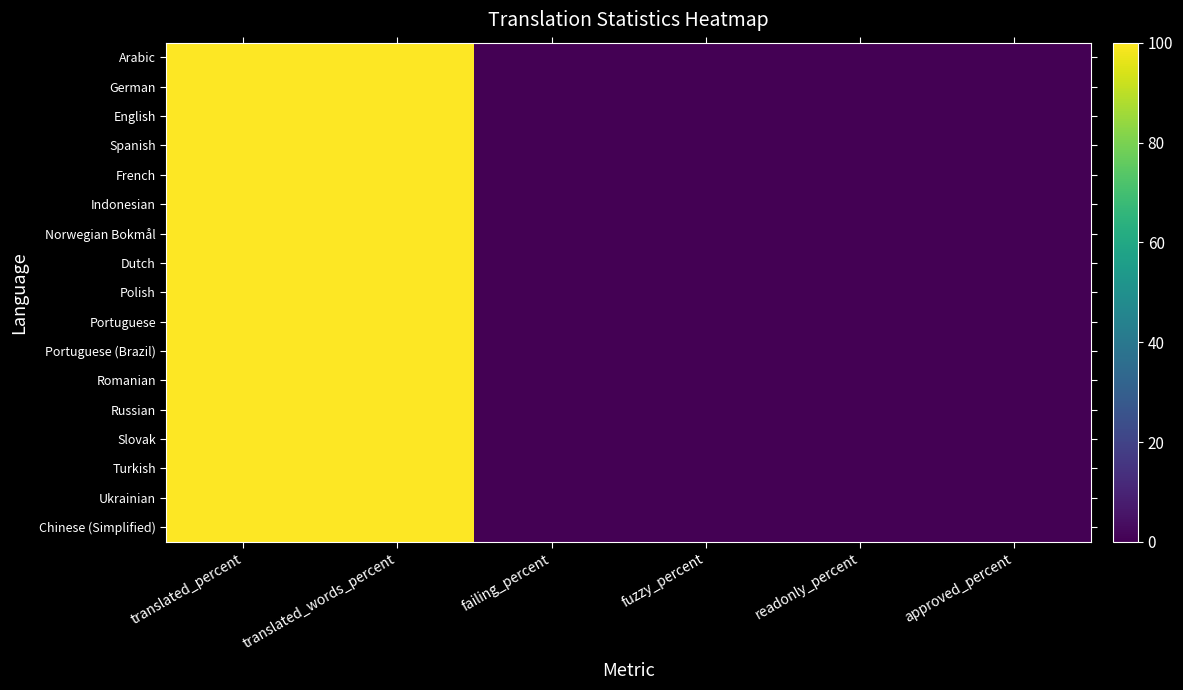

At which category does the chart reach its minimum across all series?

failing_percent